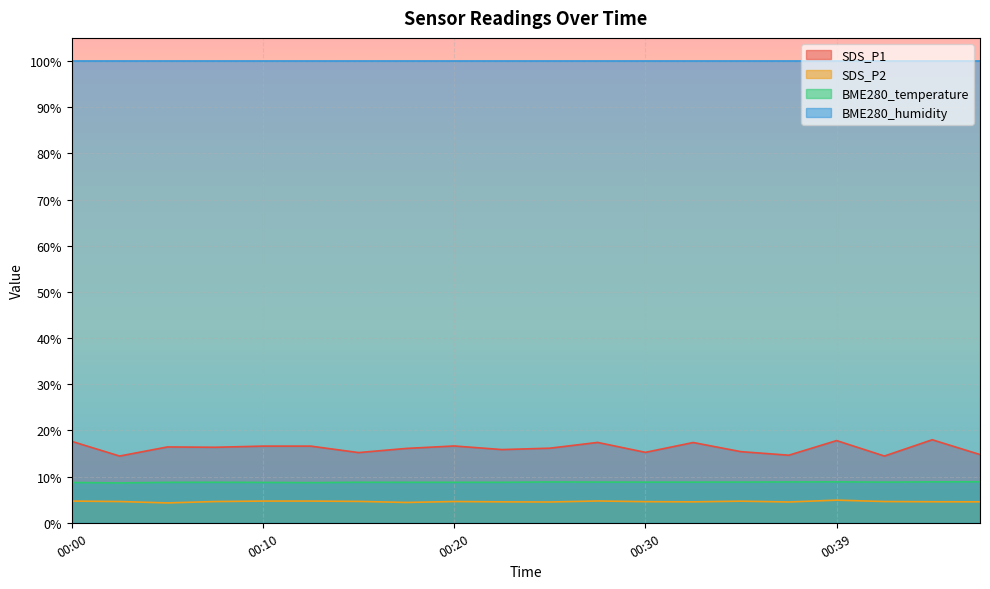

Which series has the largest range (max minus min)?

SDS_P1